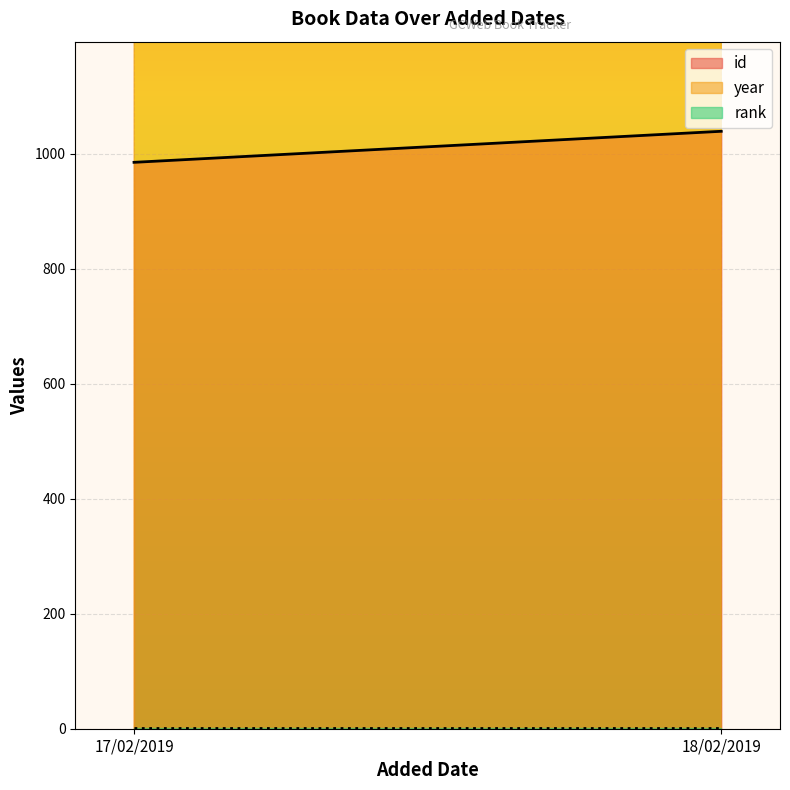

What are all the series names shown in the legend?

id, year, rank